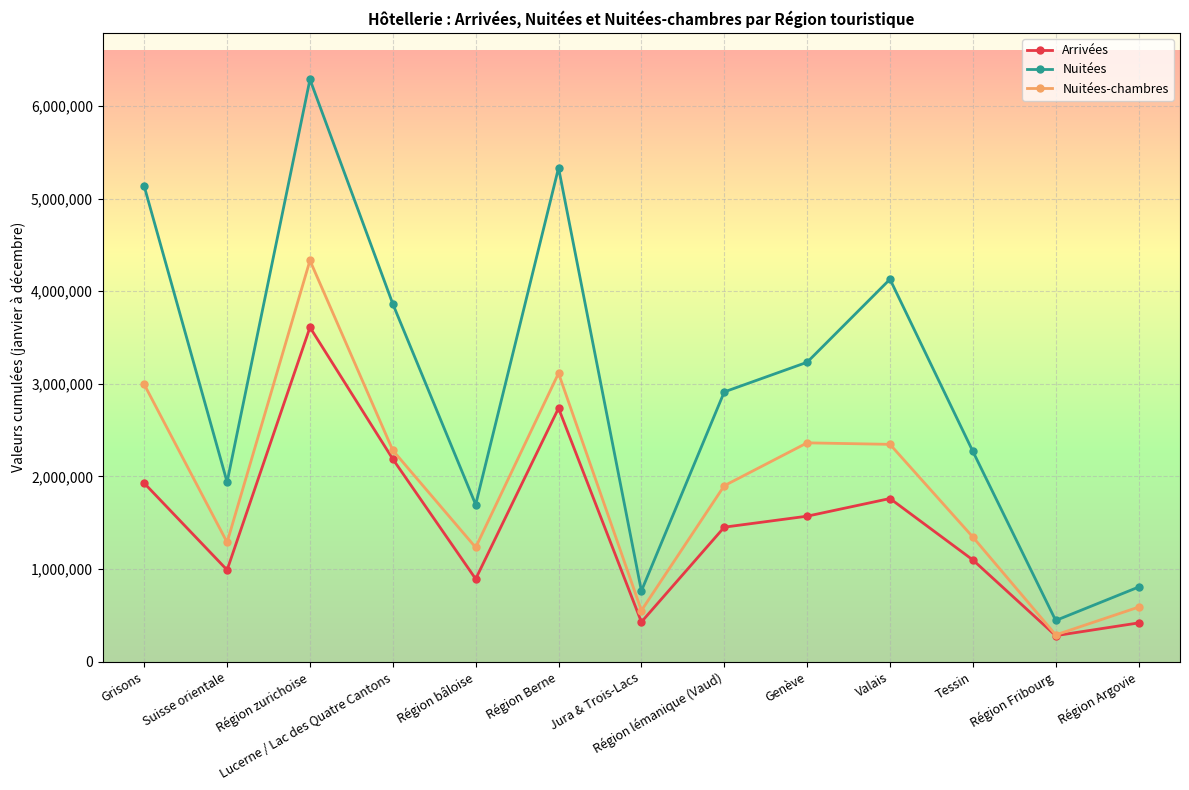

Where does the Nuitées-chambres series first go above 1899582?

Grisons